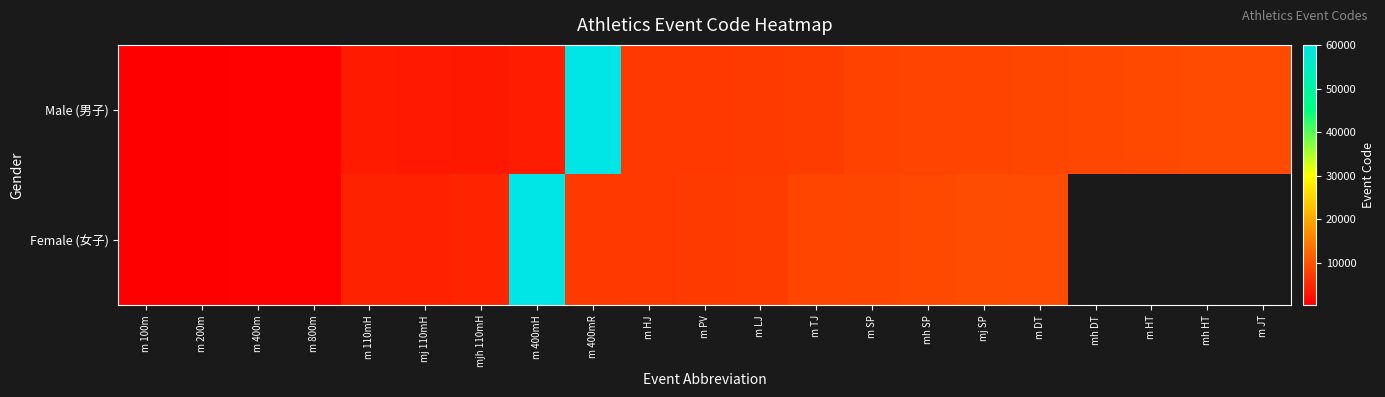

How many categories are shown in the chart?

21